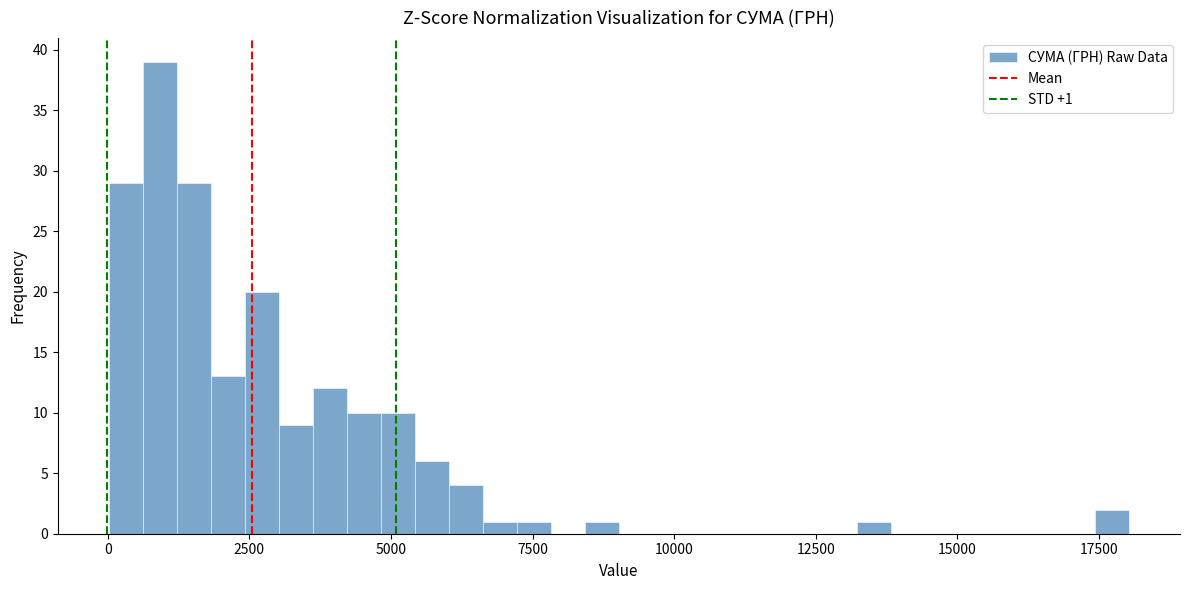

Read against the x-axis, roughly where is the centre of the tallest bar?

1000